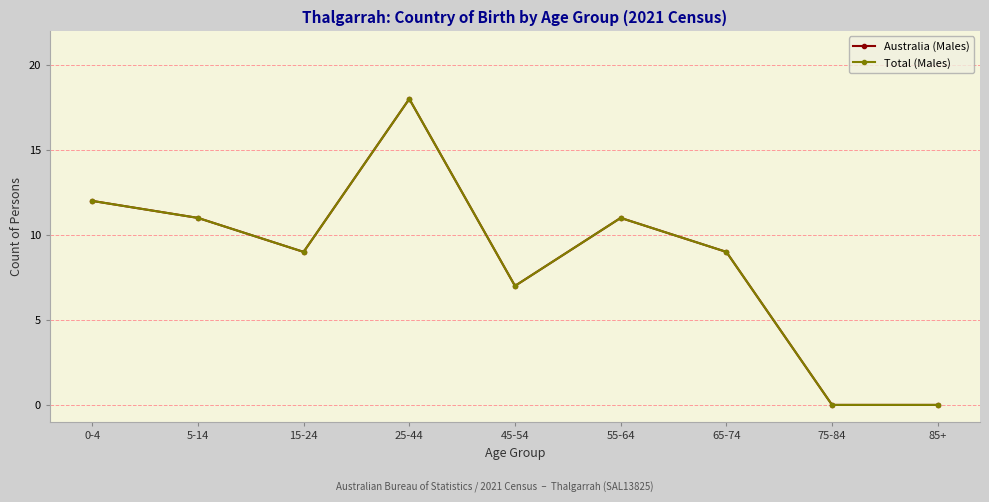

Which category has the highest value across all series?

25-44